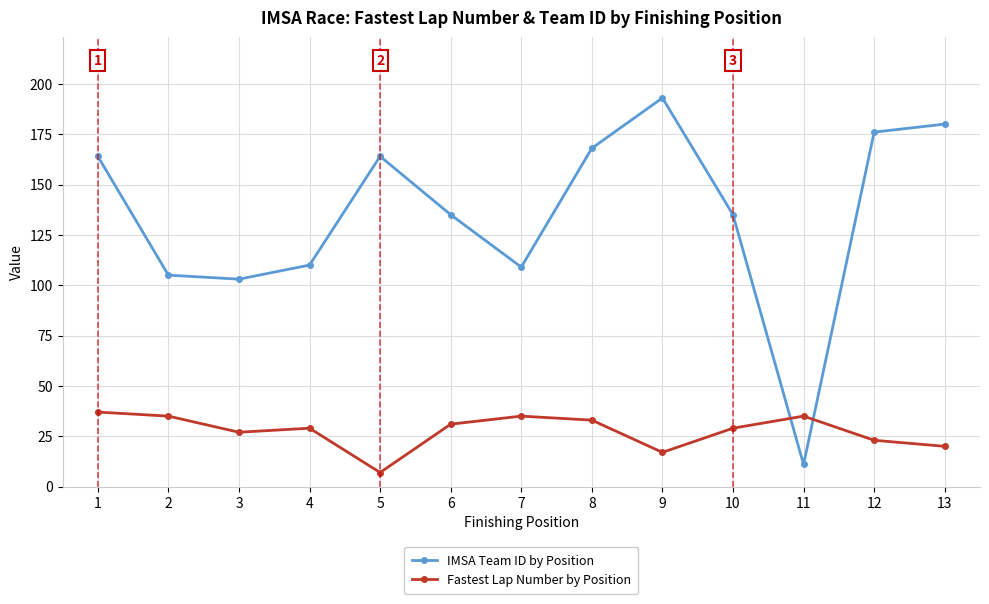

Is this an area chart (filled region under the line)?

No